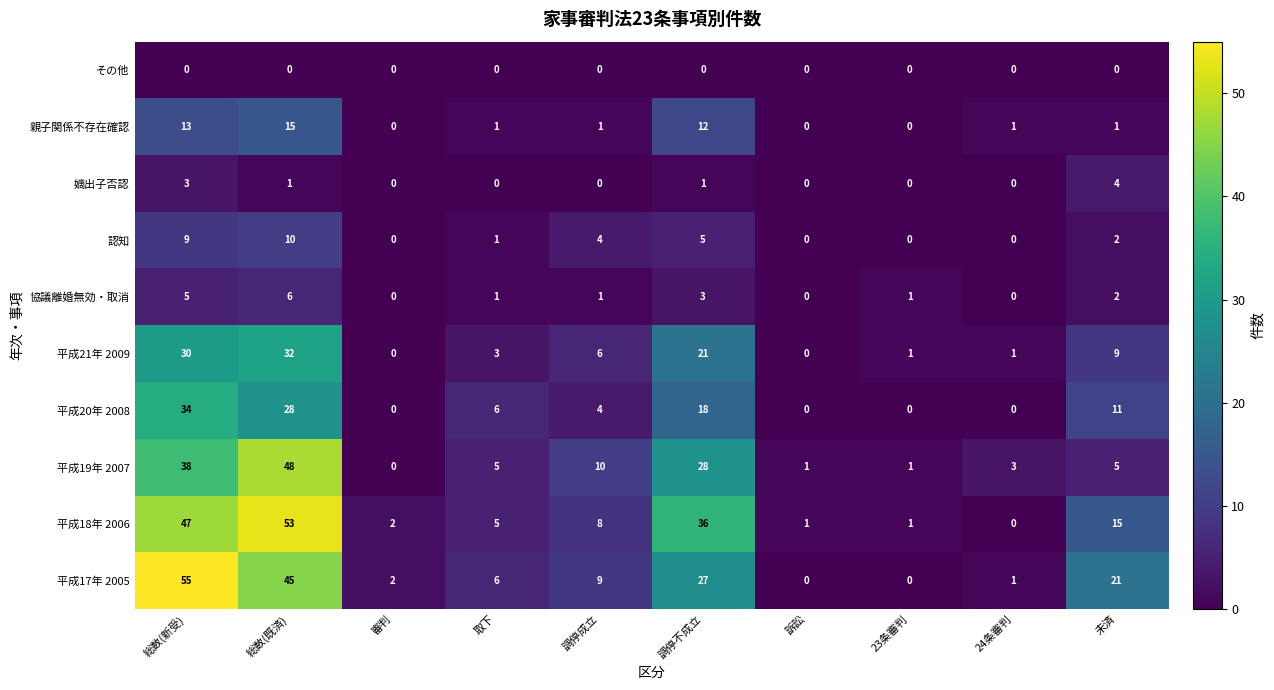

Which series has the largest range (max minus min)?

平成17年 2005